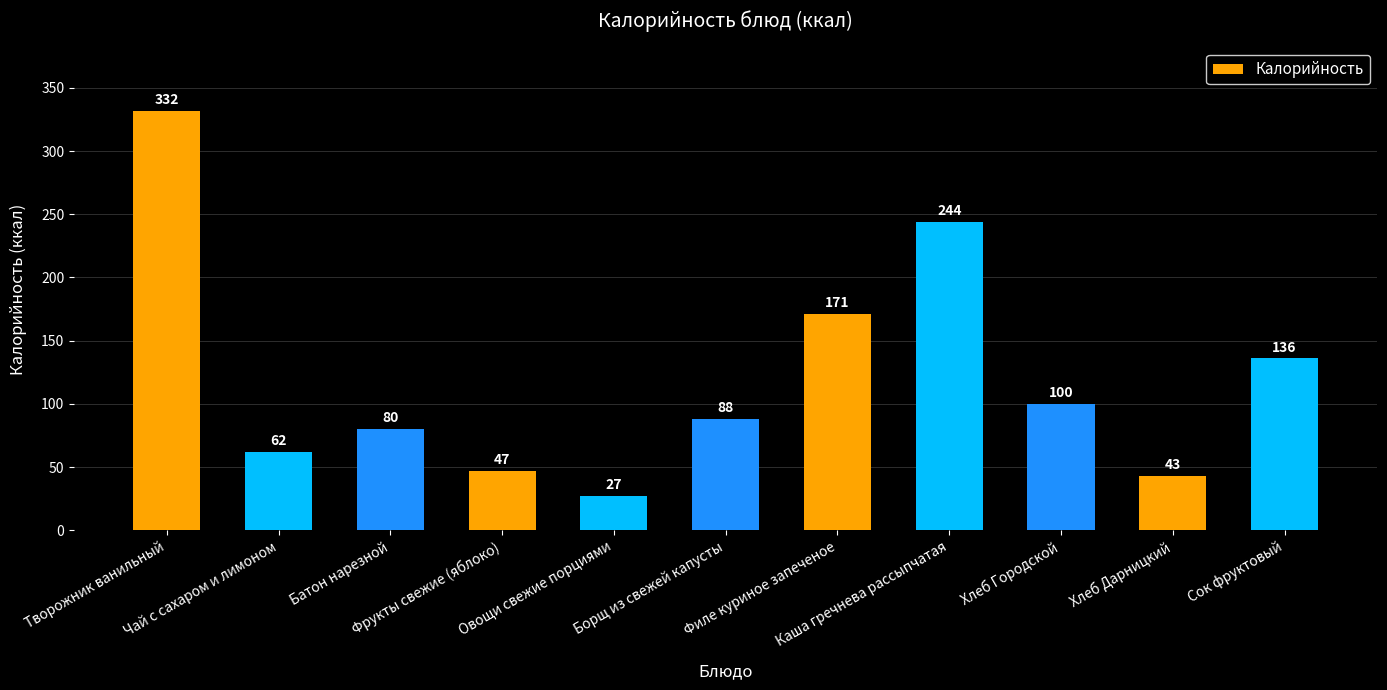

At which label is the value closest to 179?

Филе куриное запеченое